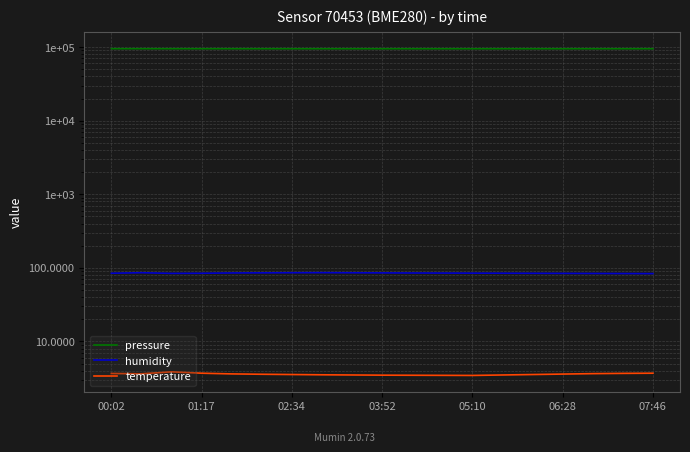

True or false: temperature has a value of 4.8 at 03:52.

False